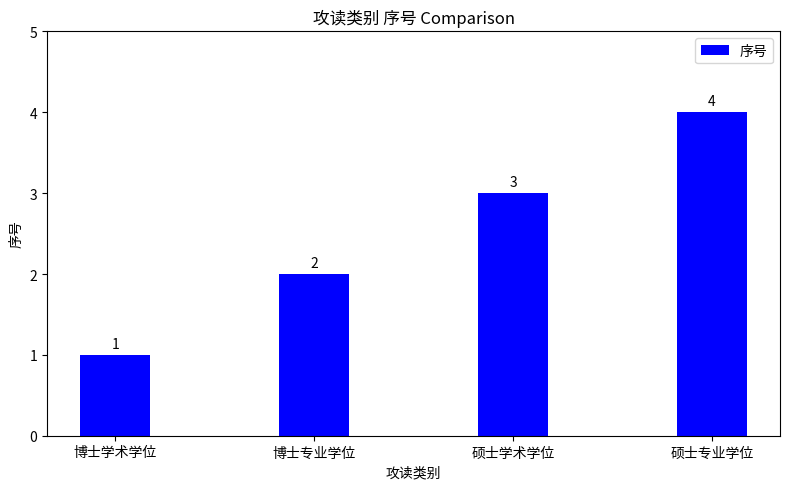

Rank the categories by value from lowest to highest.

博士学术学位, 博士专业学位, 硕士学术学位, 硕士专业学位